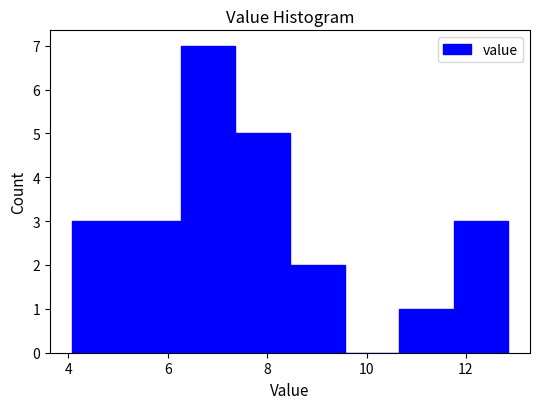

Reading left to right, transcribe this chart: for each bar, give the range it covers on the x-axis and its height. Neither the bar edges nor the heights are printed on the chart, so give them approximately, as read against the axes.

4.0 to 5.2: 3
5.2 to 6.2: 3
6.2 to 7.4: 7
7.4 to 8.4: 5
8.4 to 9.6: 2
9.6 to 10.6: 0
10.6 to 11.8: 1
11.8 to 12.8: 3